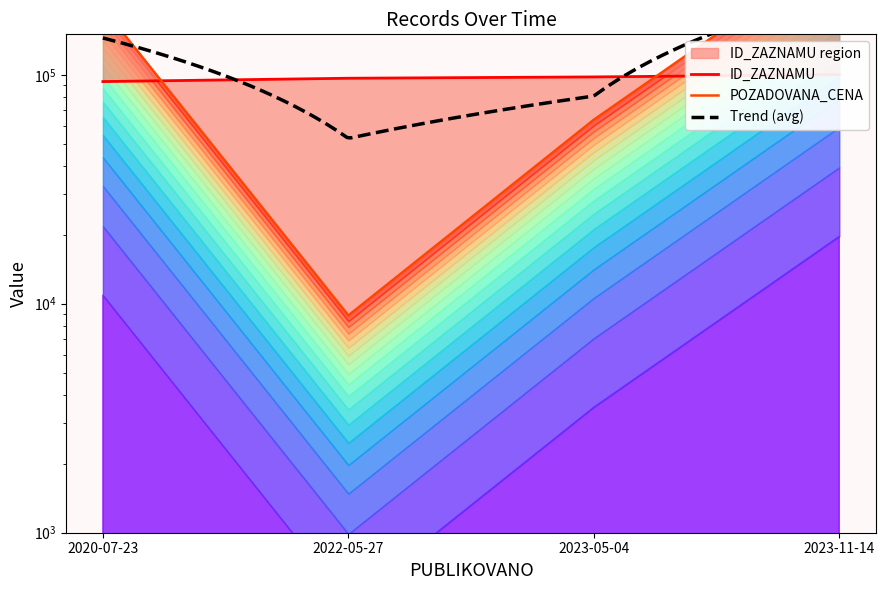

Which series changed the most between 2020-07-23 and 2022-05-27?

POZADOVANA_CENA